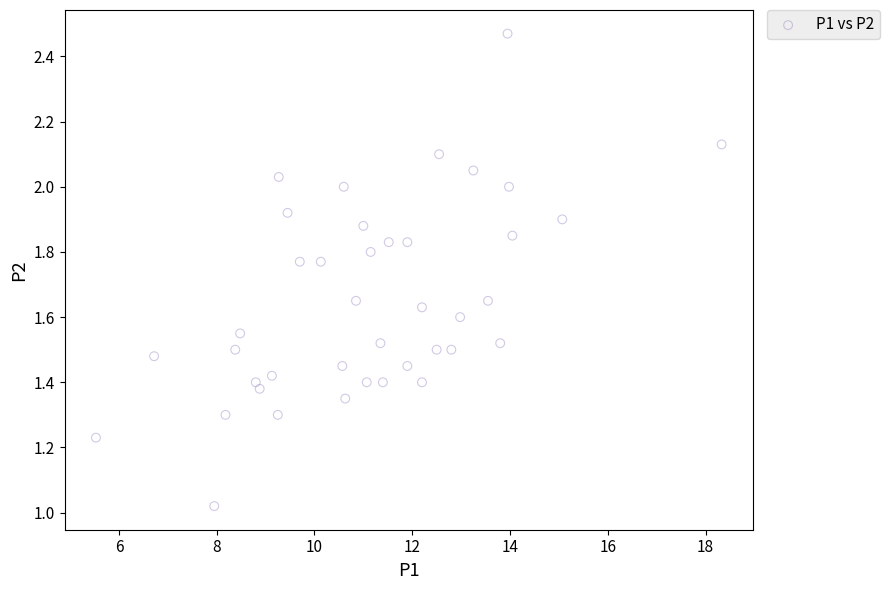

What is the range of X values (max minus min)?

12.8